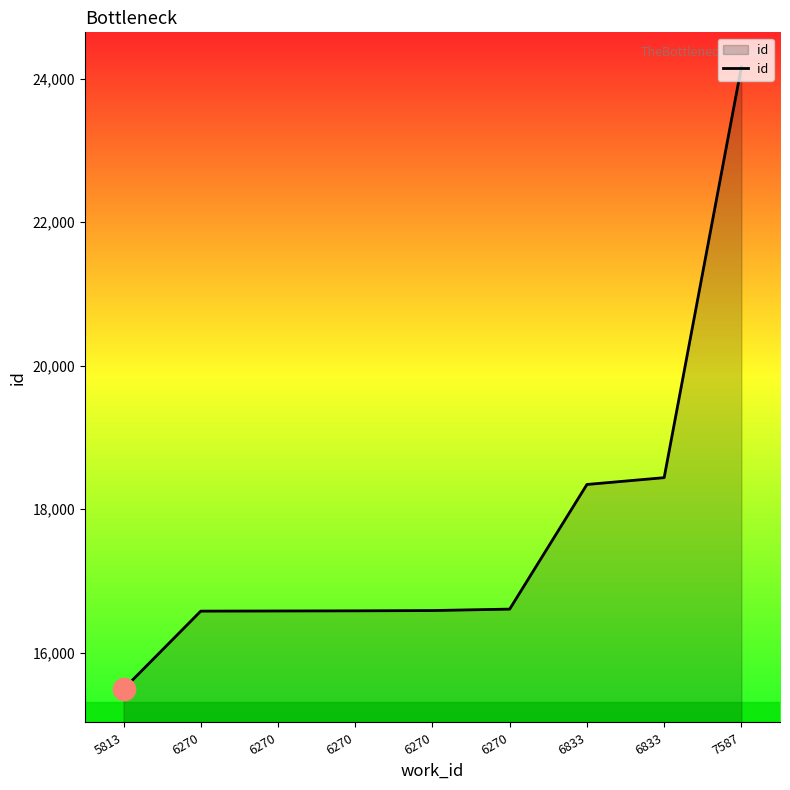

How many lines are shown in the chart?

1